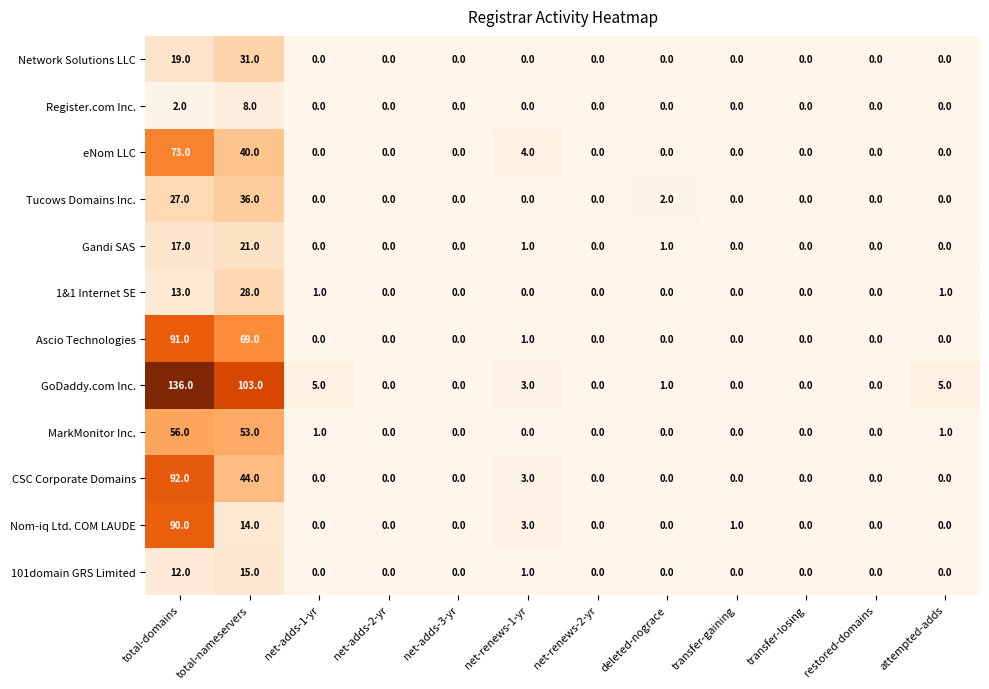

Which series changed the most between net-adds-3-yr and deleted-nograce?

Tucows Domains Inc.